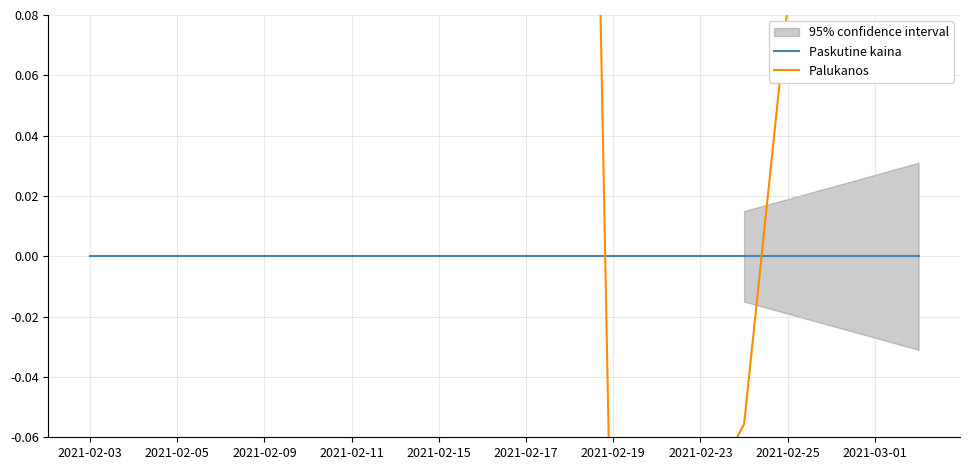

List the series in order of their peak value, highest first.

Palukanos, Paskutine kaina